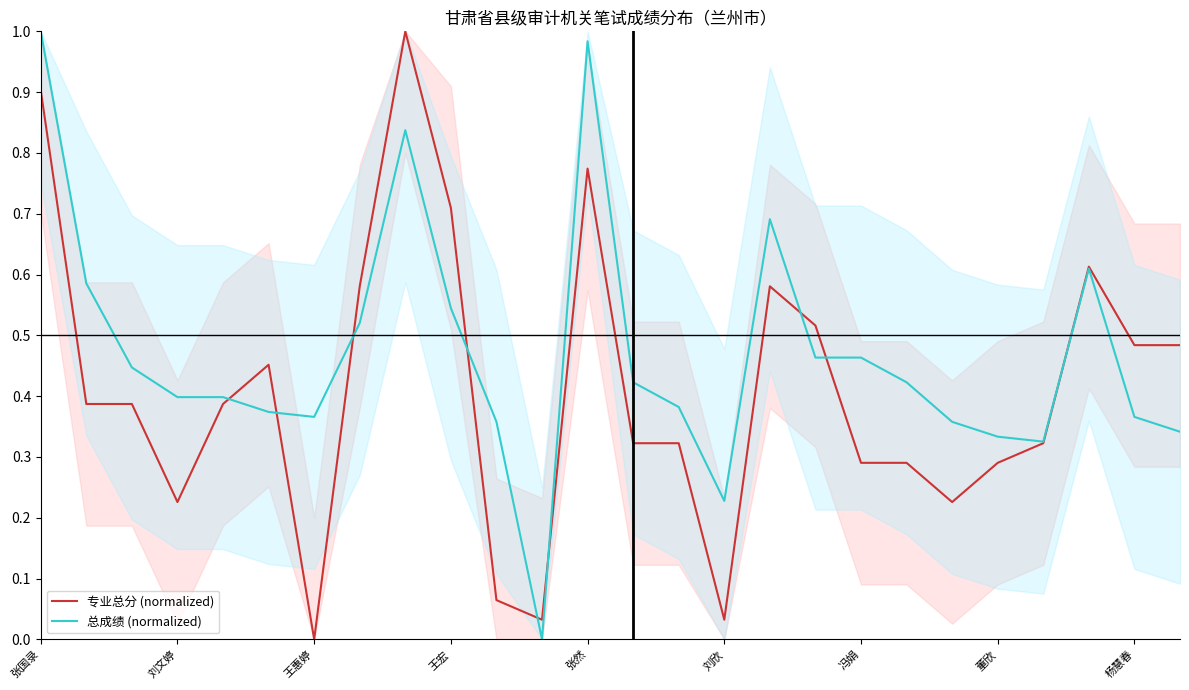

Rank the series by their average value, from highest to lowest.

总成绩 (normalized), 专业总分 (normalized)